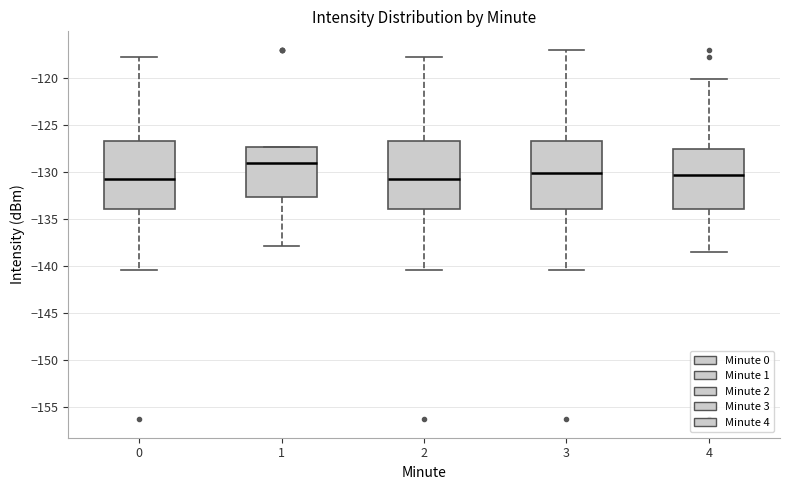

Where does the upper whisker of the box at x = 4 end on the y-axis? The values are not printed on the chart, so give them approximately, as read against the axis.

-120.0